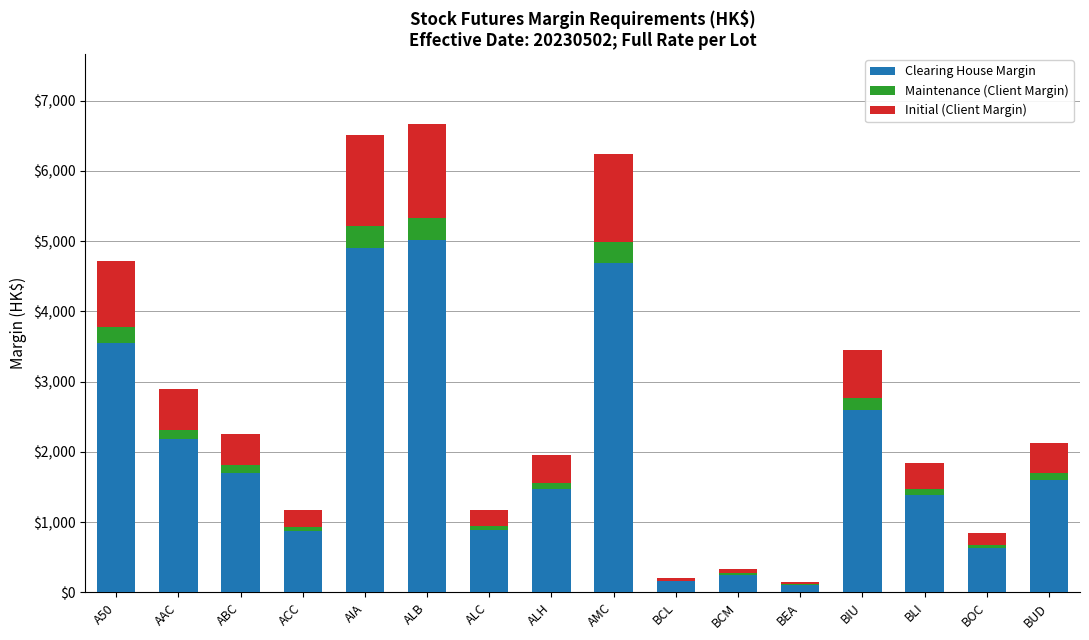

Is it true that Clearing House Margin equals 3550 at A50?

True